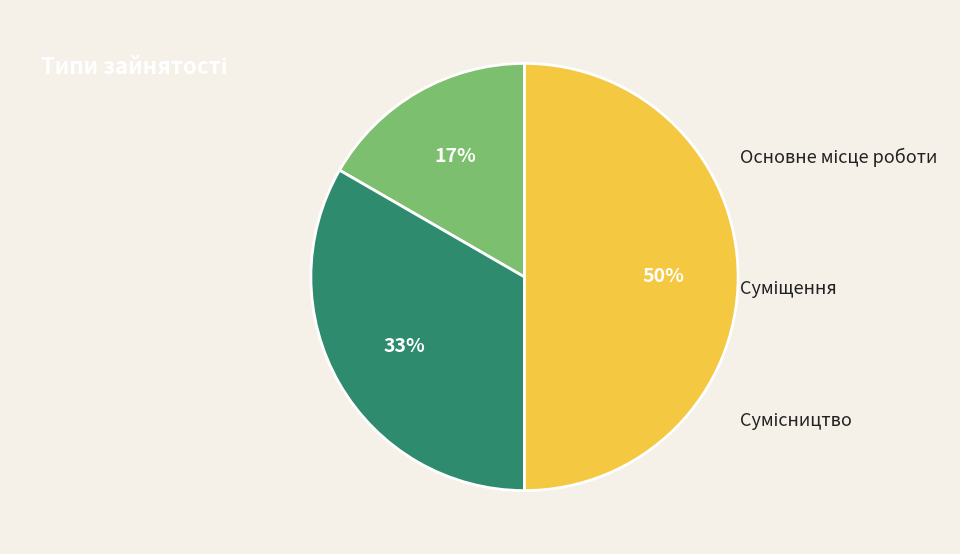

To the nearest percent, what is the average slice percentage?

33%